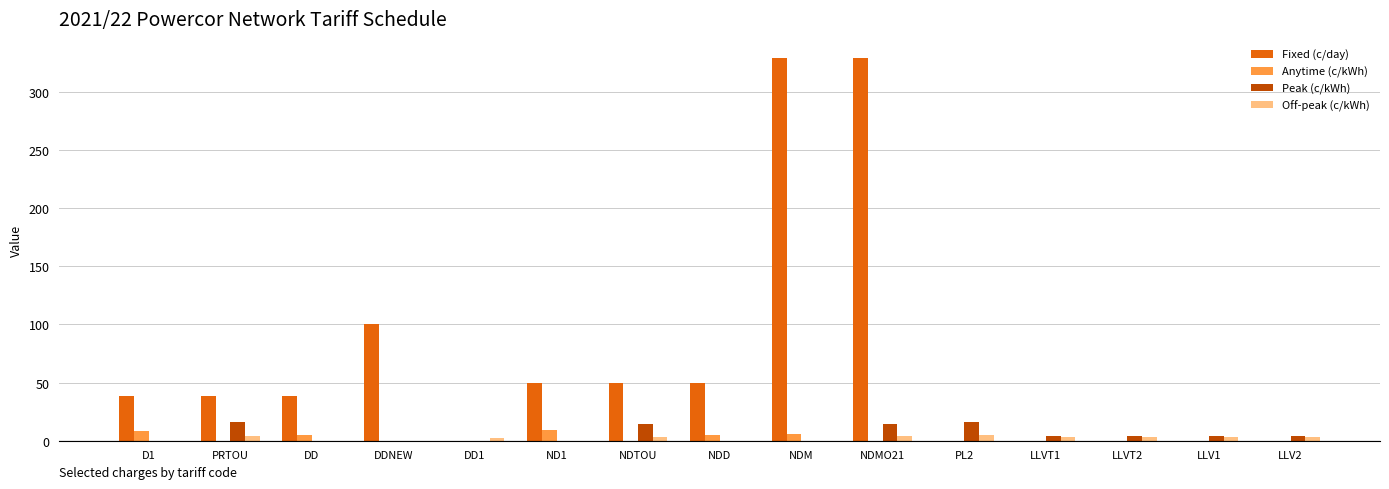

True or false: Off-peak (c/kWh) has a value of 0.0 at NDD.

True